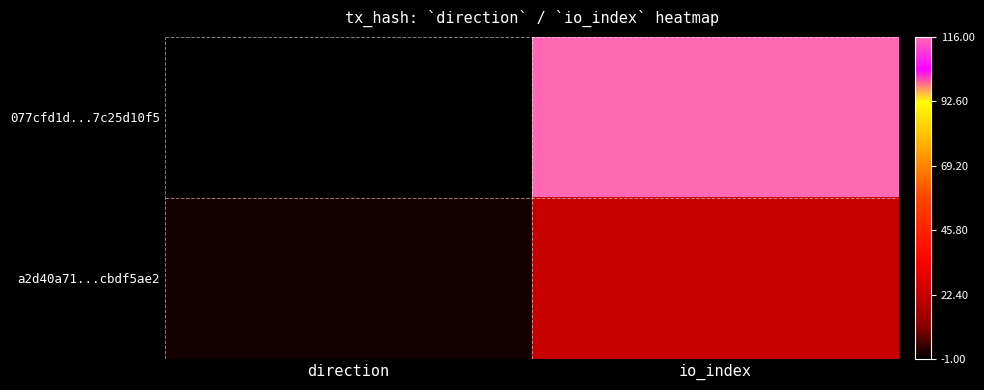

Reading left to right, extract all data points from this chart.

077cfd1d...7c25d10f5: direction=-1	io_index=116
a2d40a71...cbdf5ae2: direction=1	io_index=23